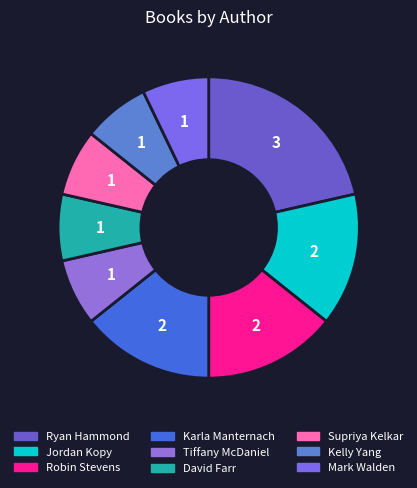

To the nearest percent, what portion does Karla Manternach represent?

14%